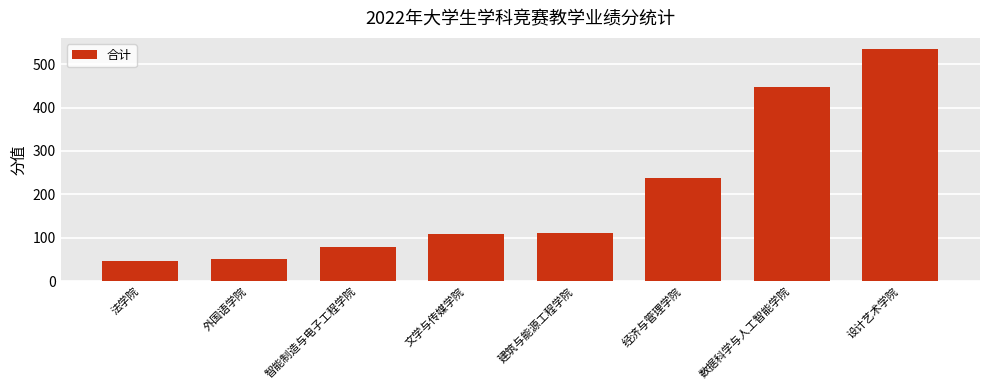

Which category has the highest value across all series?

设计艺术学院